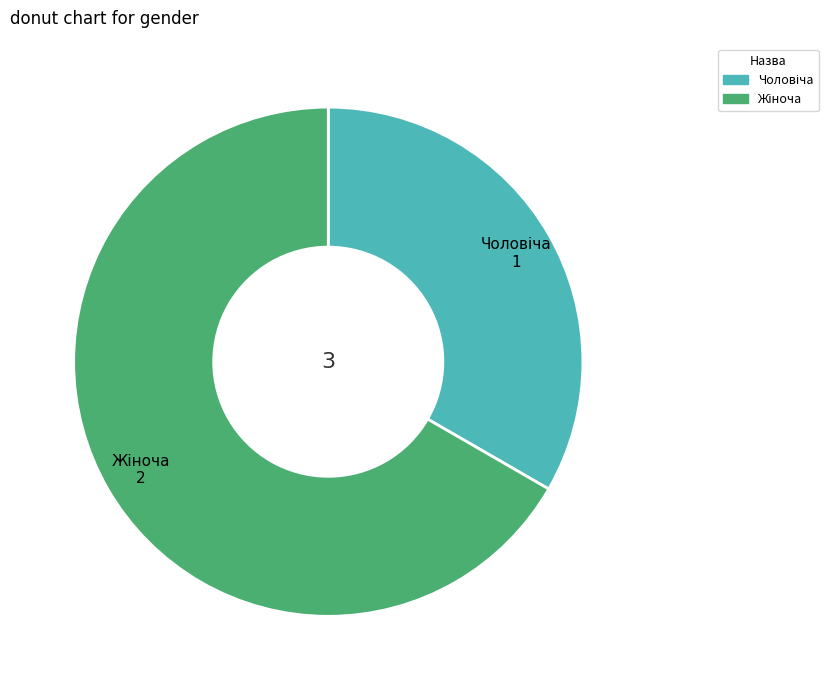

Rank the categories by value from lowest to highest.

Чоловіча, Жіноча